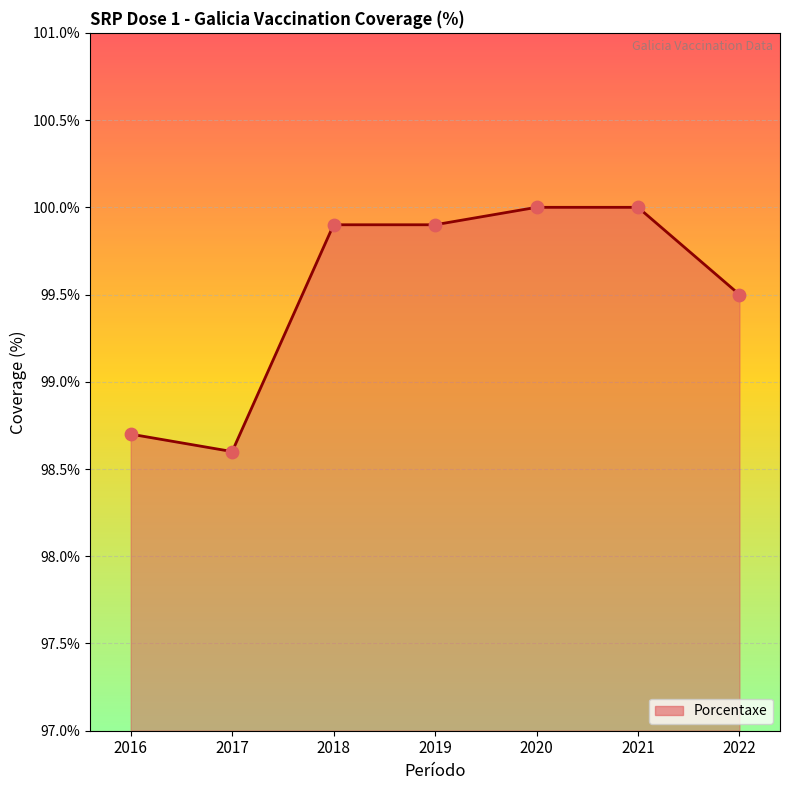

What is the change in value from 2020 to 2022?

-0.5